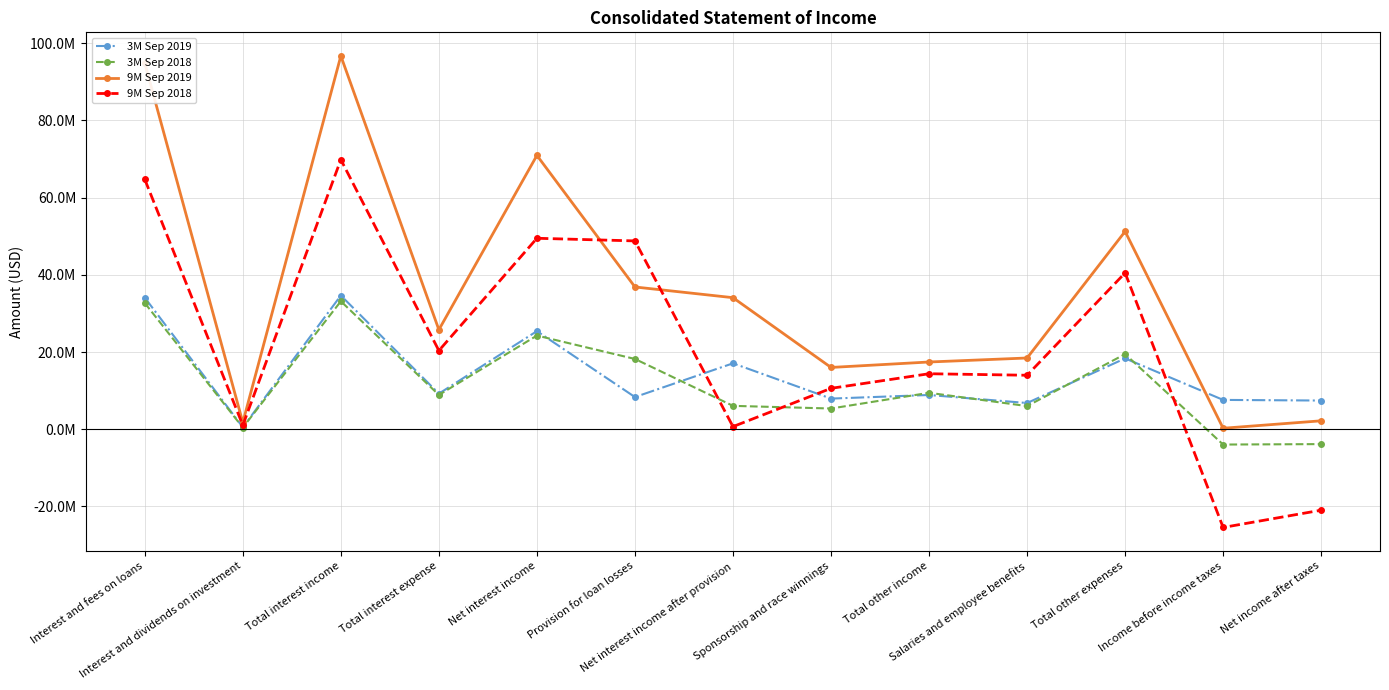

At which category does the chart reach its peak across all series?

Total interest income